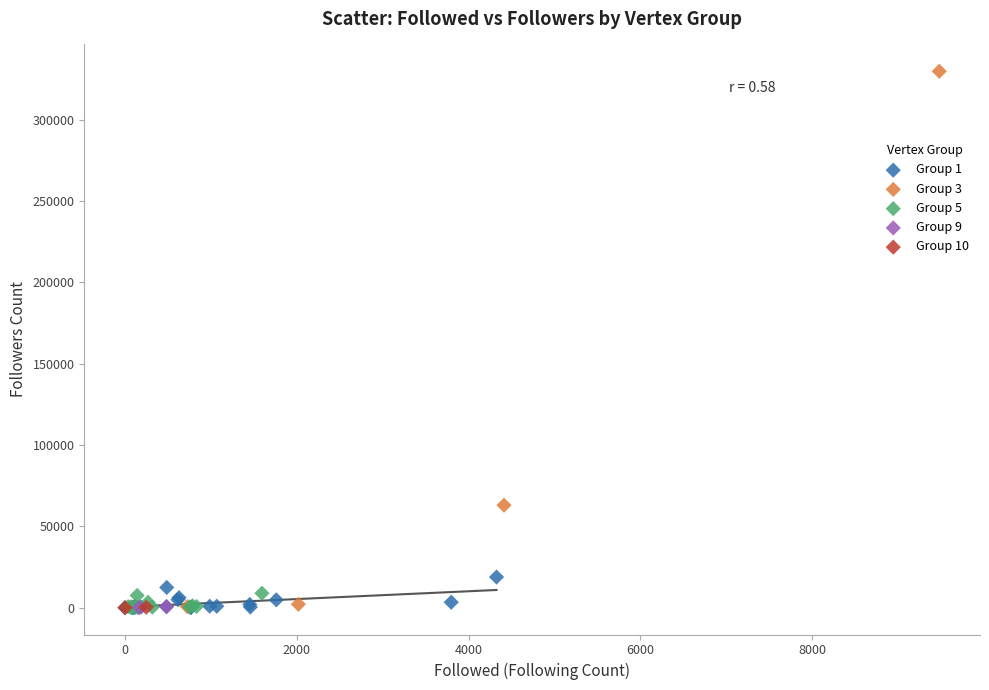

What are all the series names shown in the legend?

Group 1, Group 3, Group 5, Group 9, Group 10